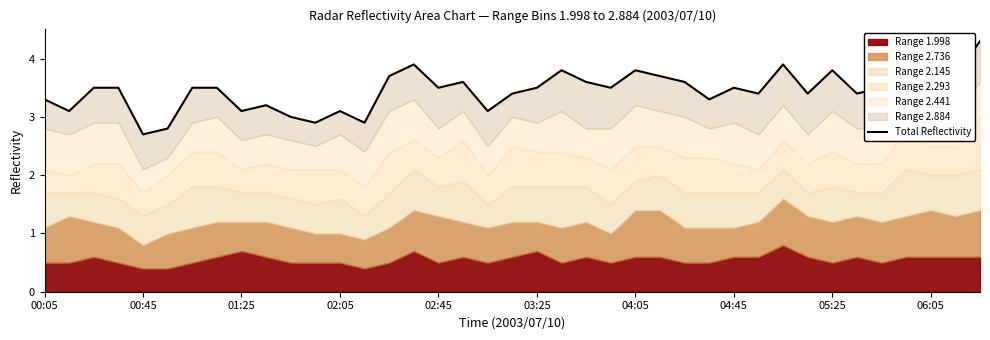

What is the change in value from 01:25 to 35?

+0.8